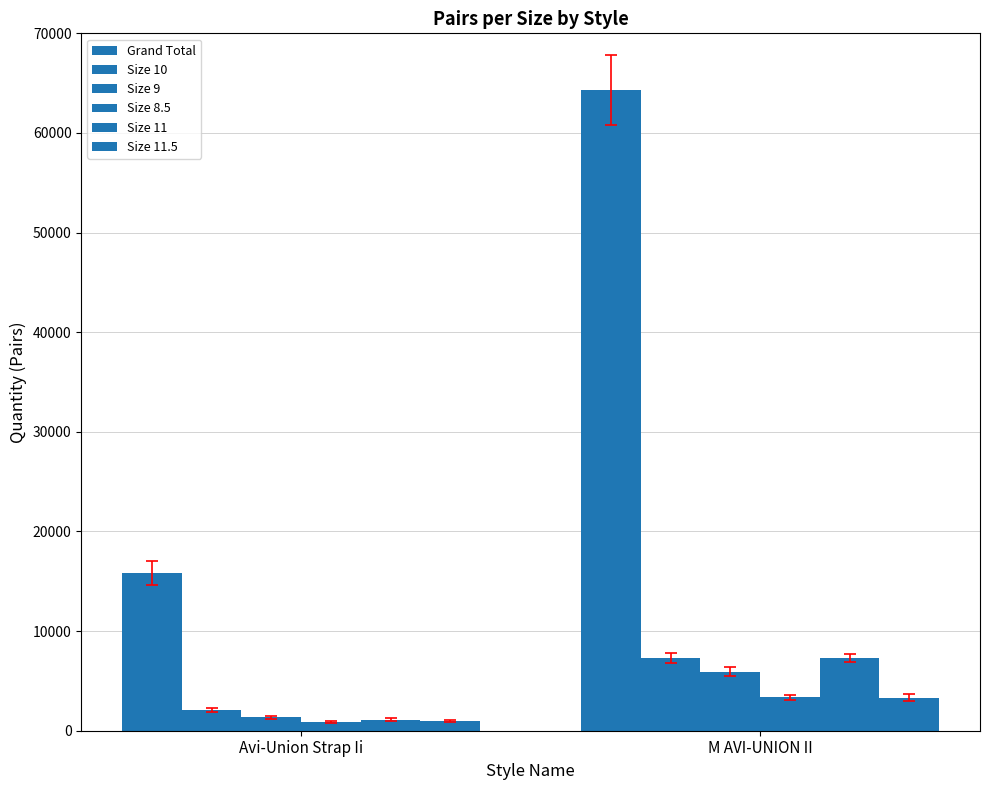

Which category has the highest value across all series?

M AVI-UNION II